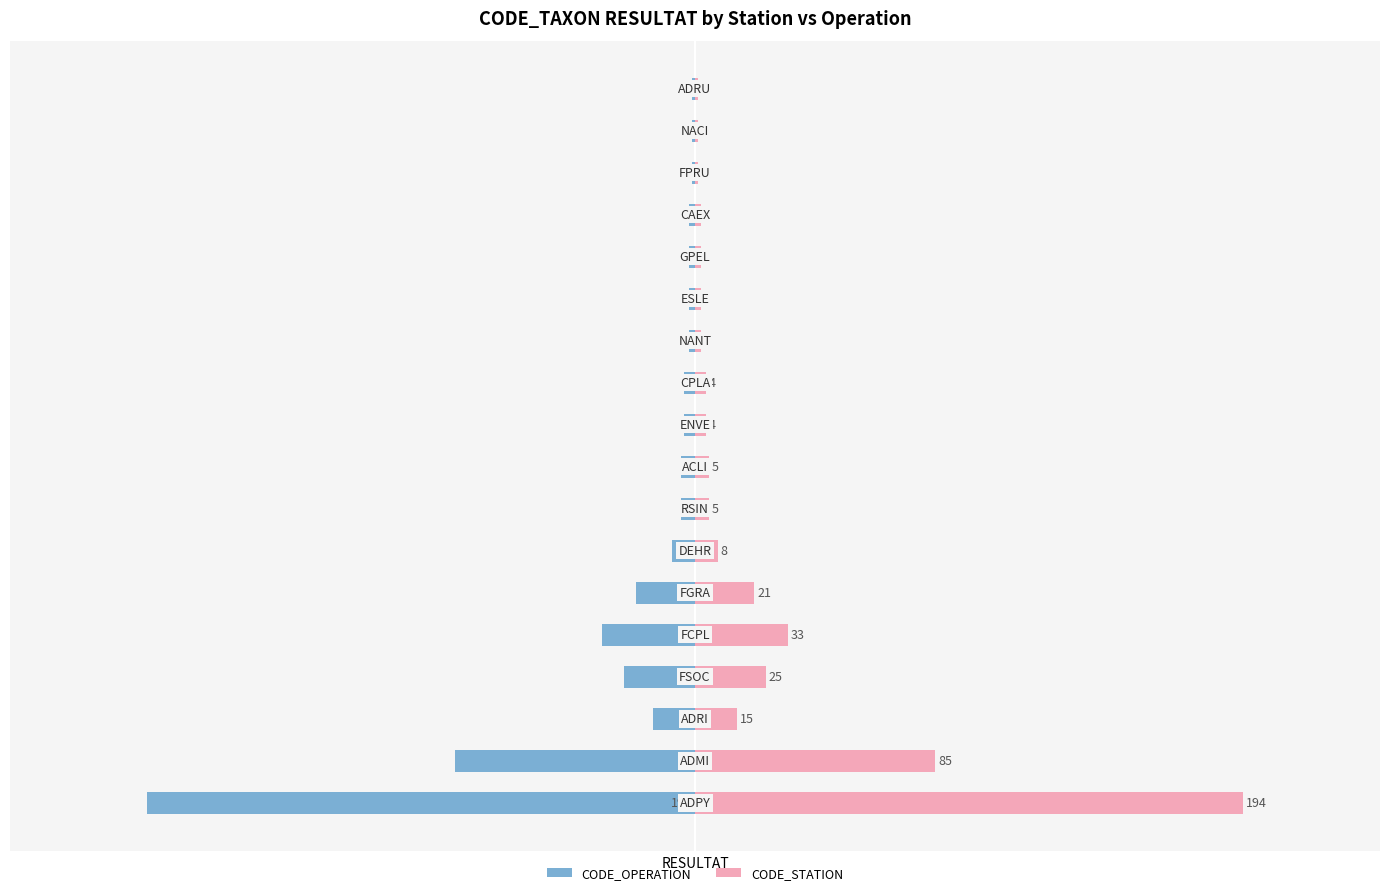

What is the value of the CODE_STATION bar at the 6th from the left?

21